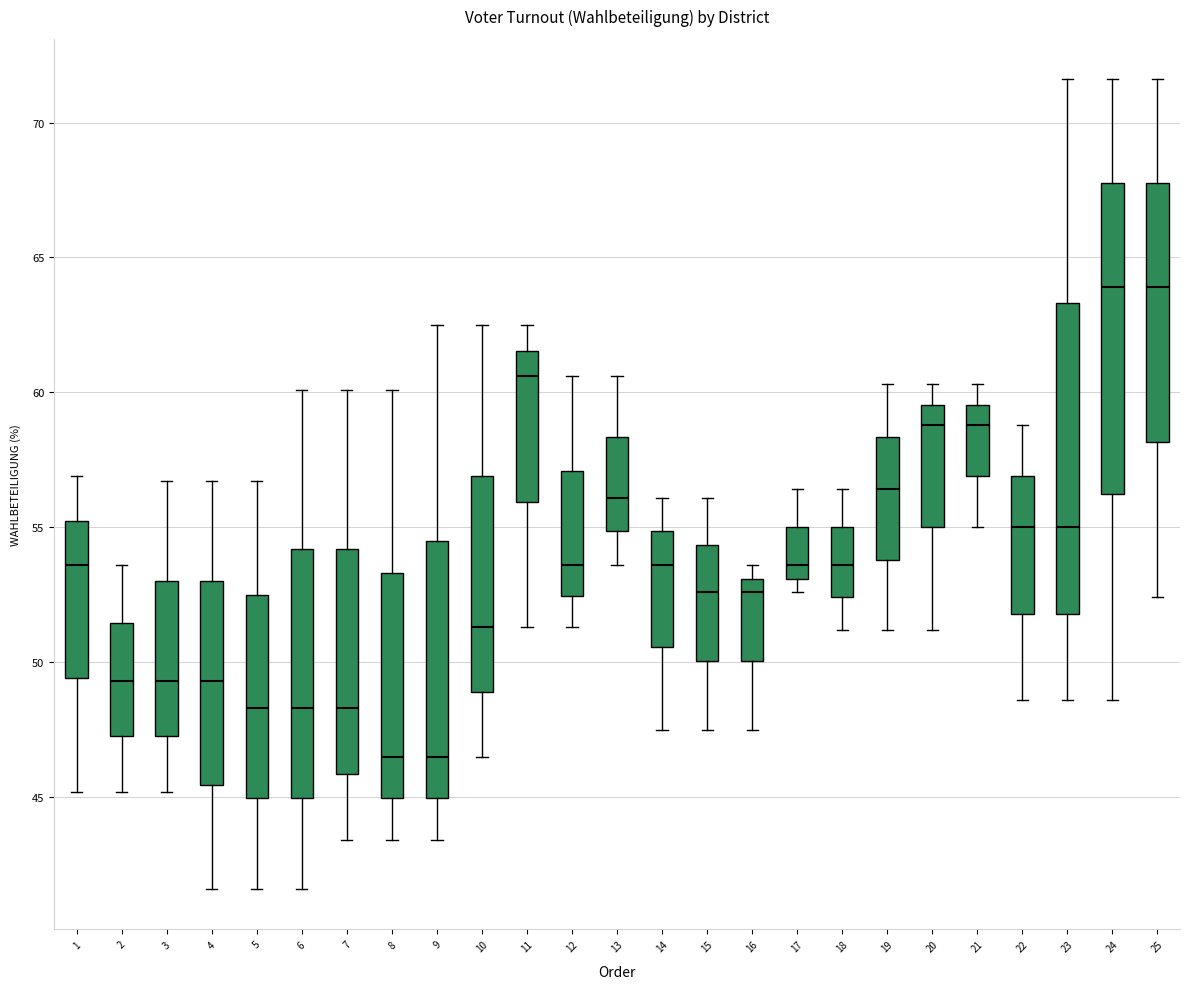

Where does the lower whisker of the box at x = 1 end on the y-axis? The values are not printed on the chart, so give them approximately, as read against the axis.

45.0